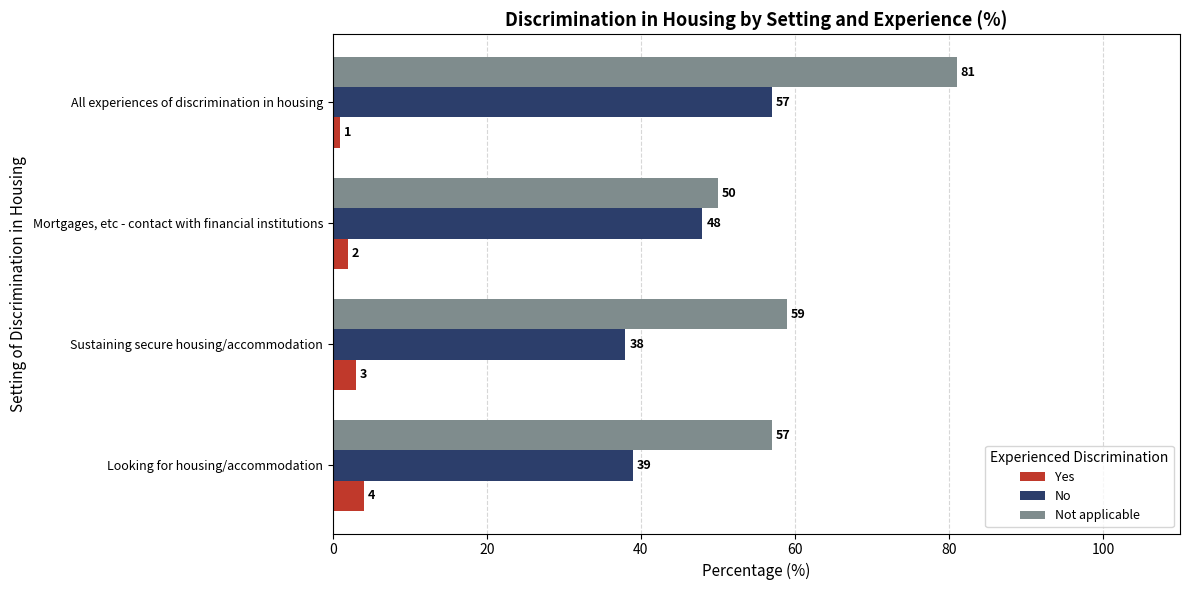

Read the Not applicable value at Looking for housing/accommodation.

57